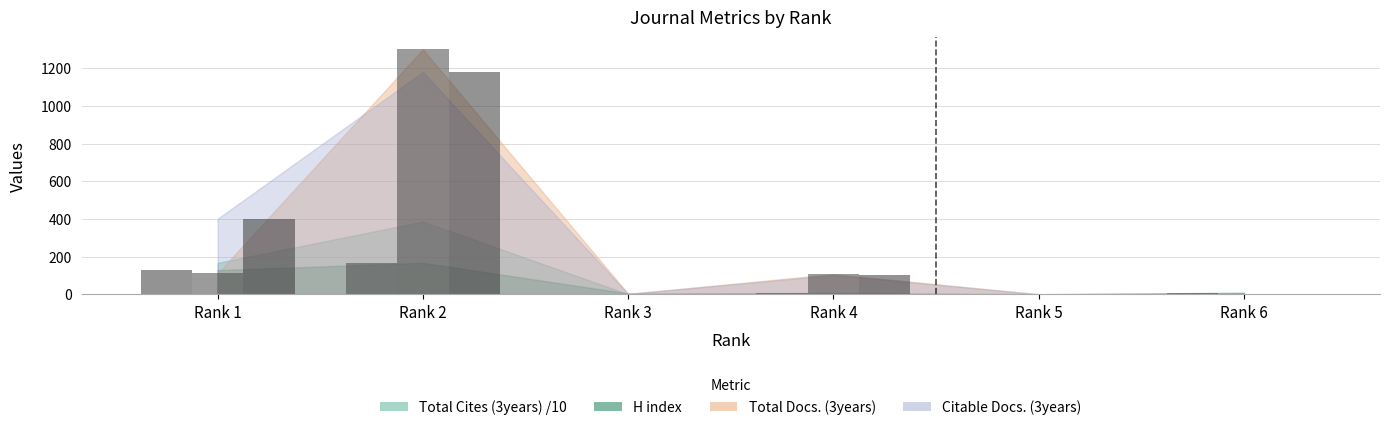

True or false: Total Docs. (3years) has a value of 2194 at Rank 2.

False